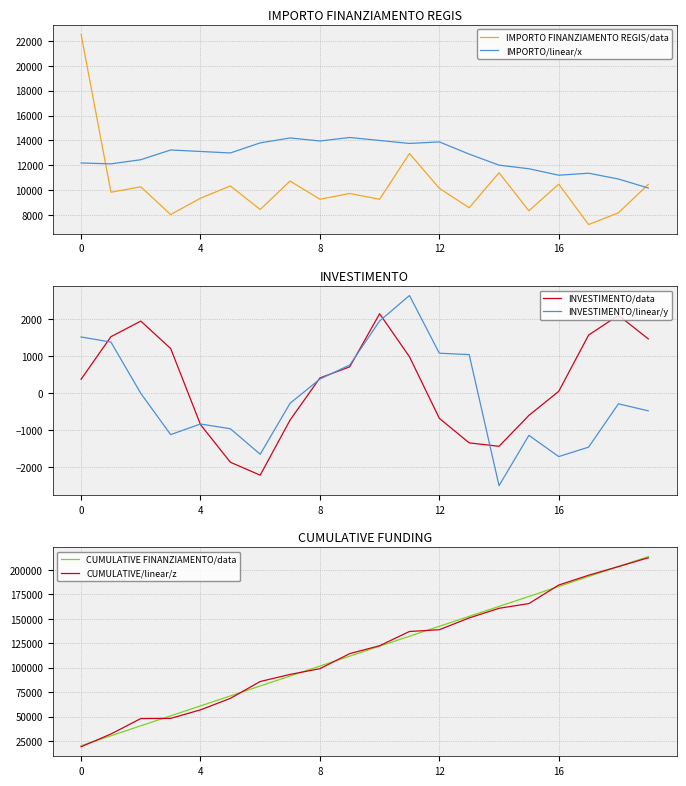

At how many categories does at least one series exceed 49594?

17